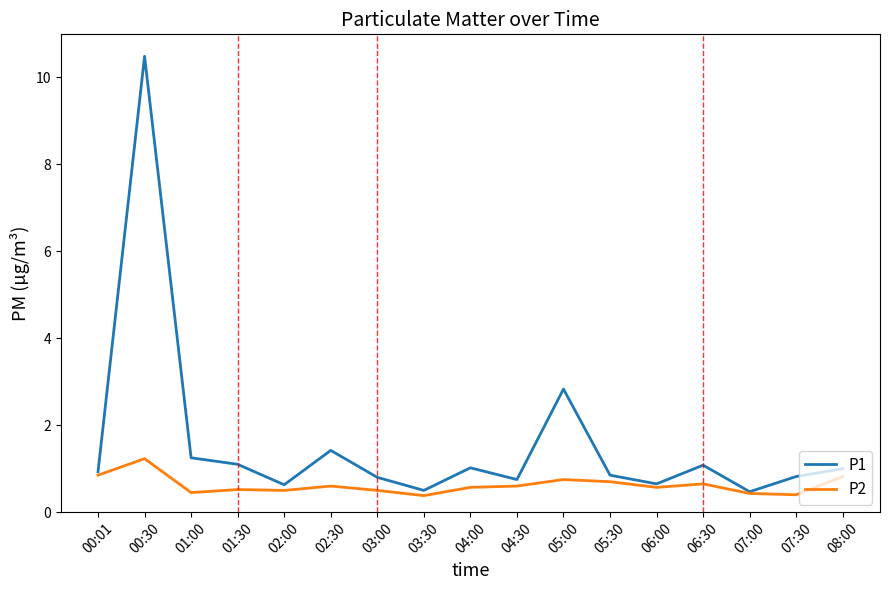

What position from the left is 06:30?

14